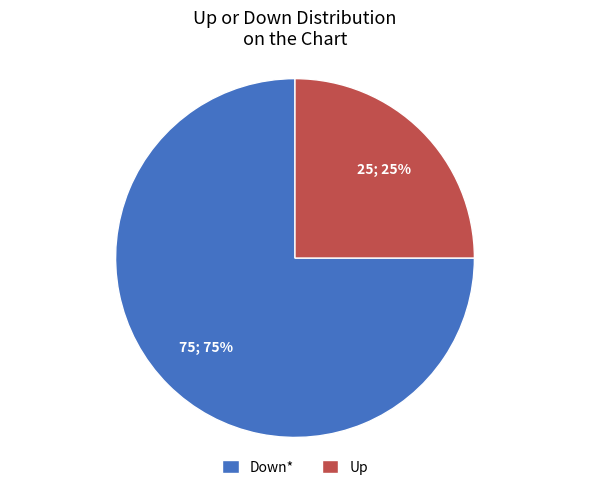

To the nearest percent, what is the difference between the largest and smallest slice percentages?

50%